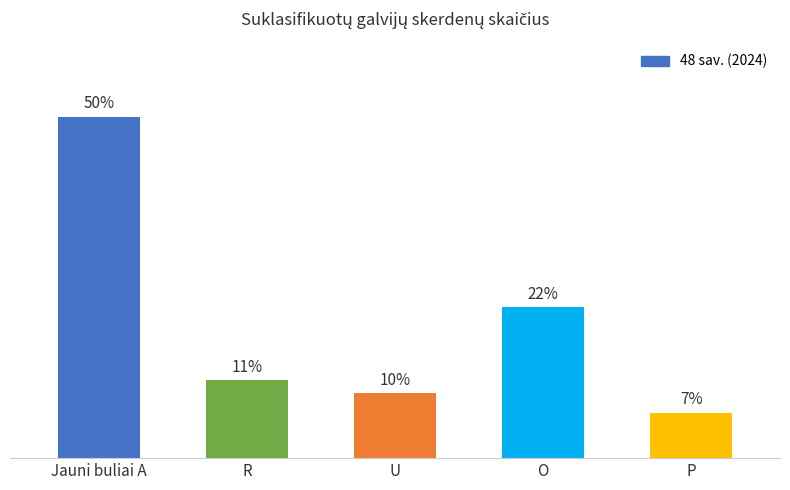

Does the chart contain any negative values?

No